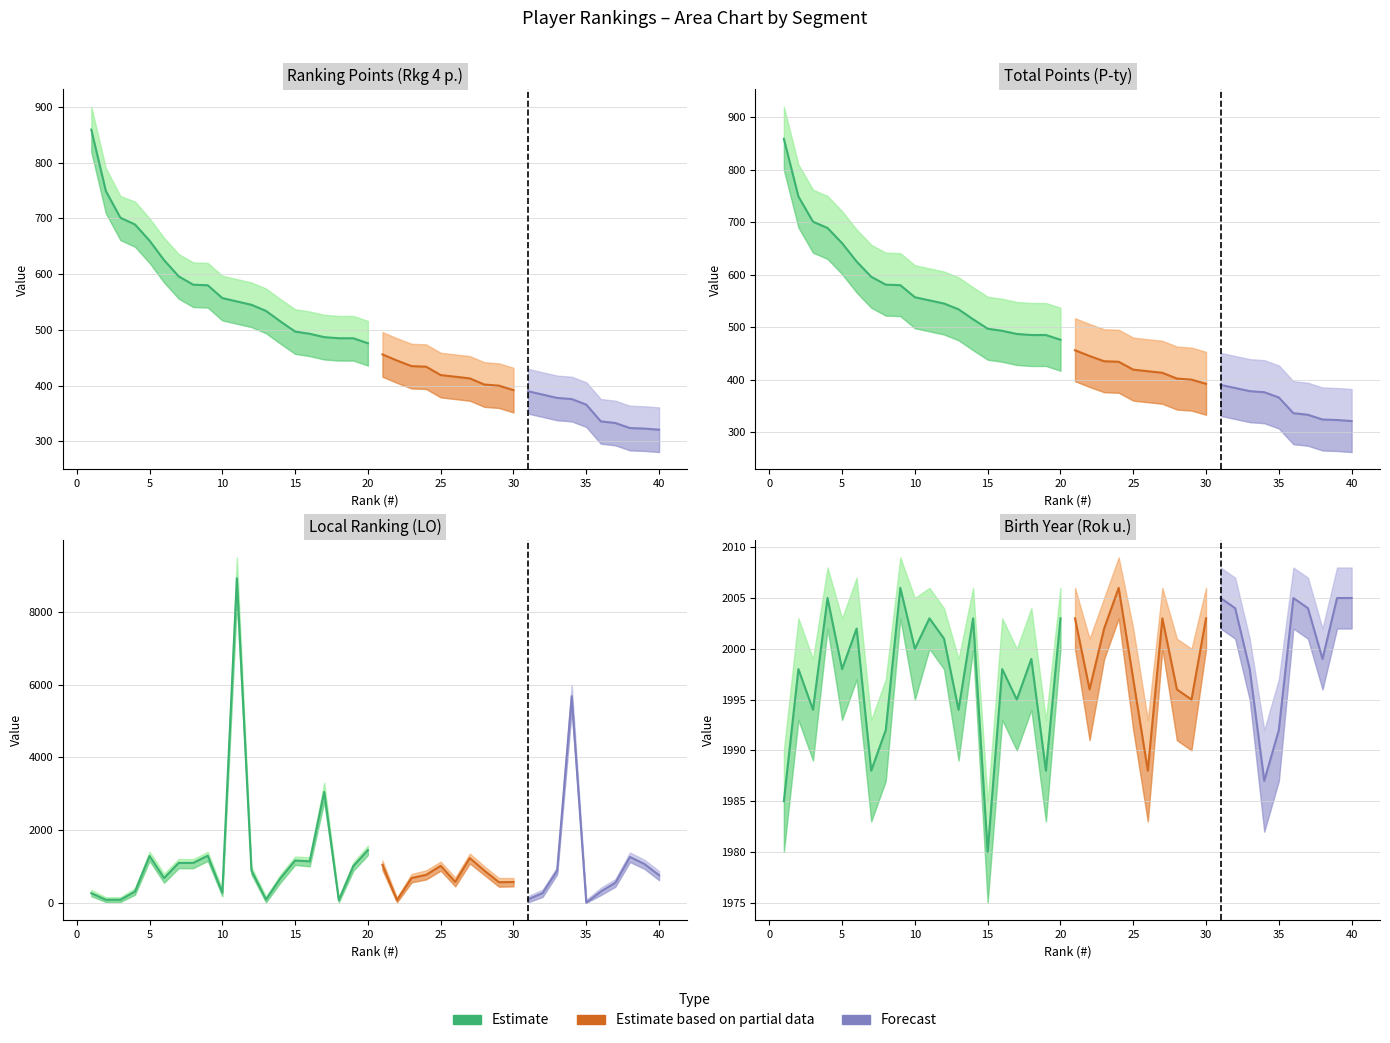

What is the approximate value of Rkg 4 p. at 32, to the nearest 50?

400